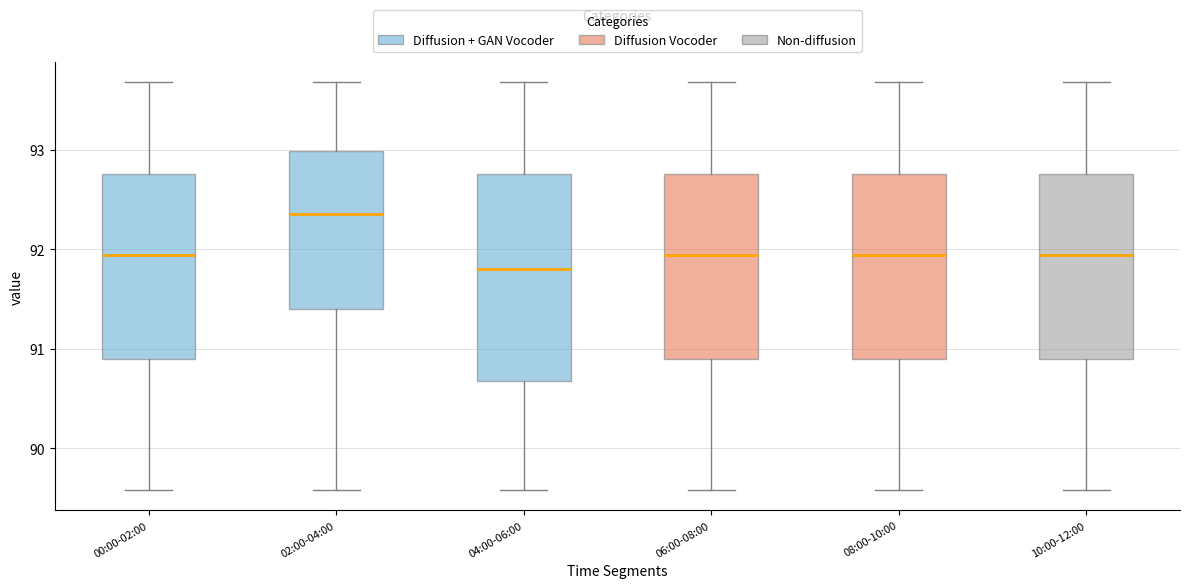

Which box is the tallest, from its lower edge to its upper edge?

04:00-06:00